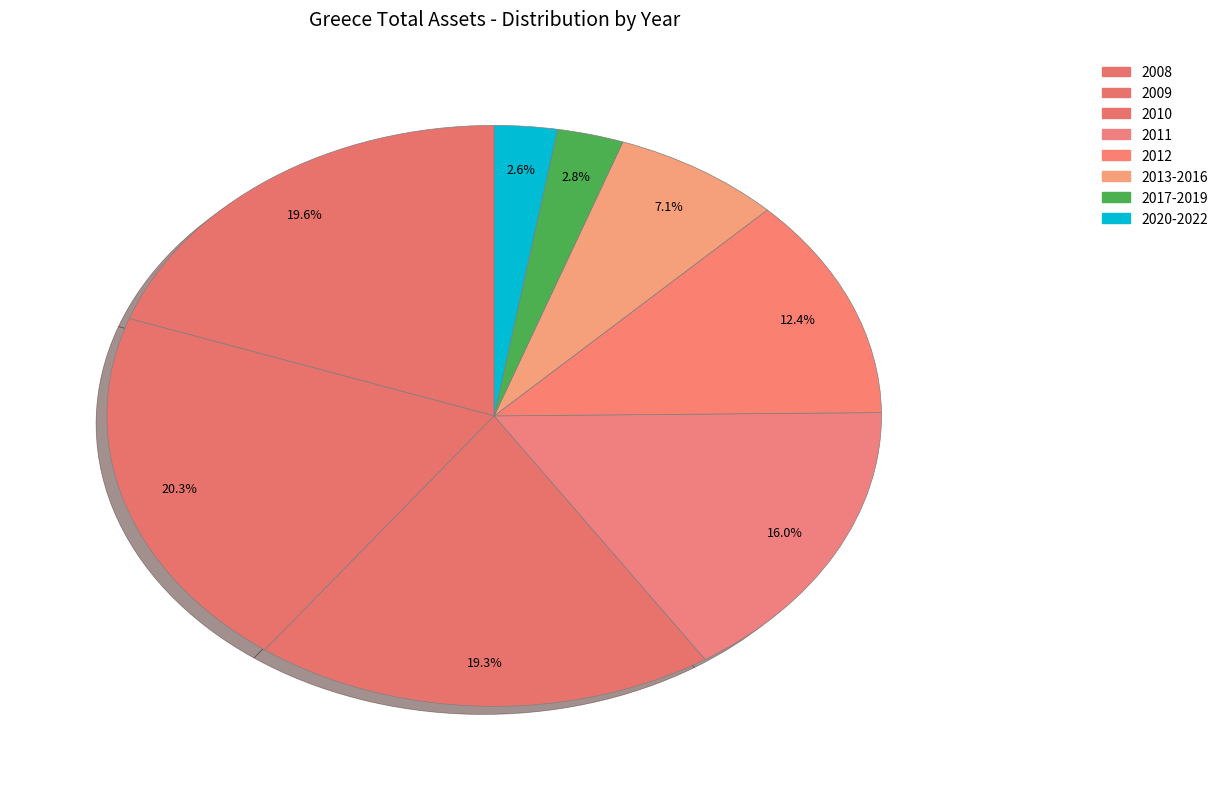

Count the number of slices in the pie.

8